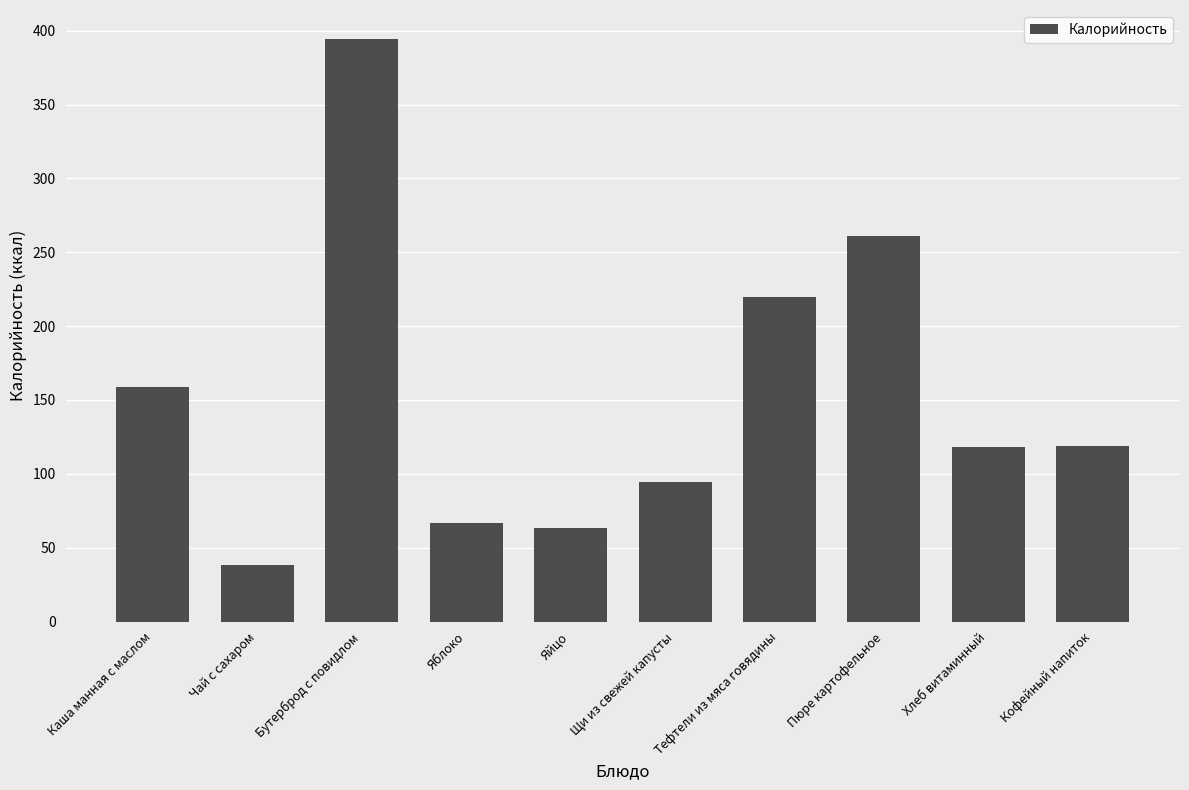

Where does the data first go above 118?

Каша манная с маслом